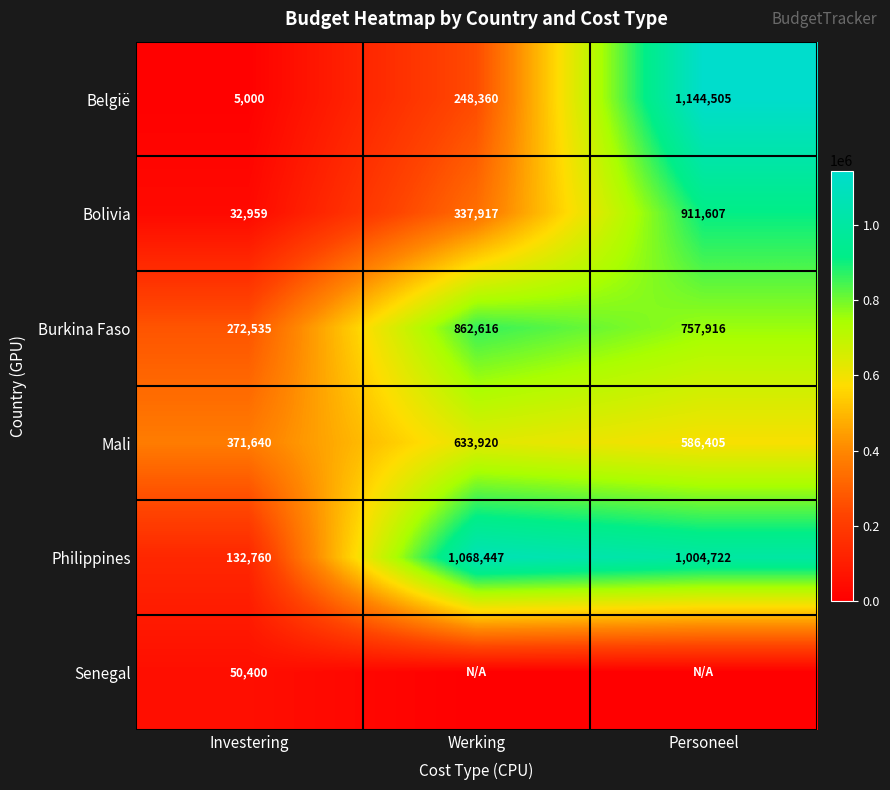

What is the total value across all series at Investering?

865294